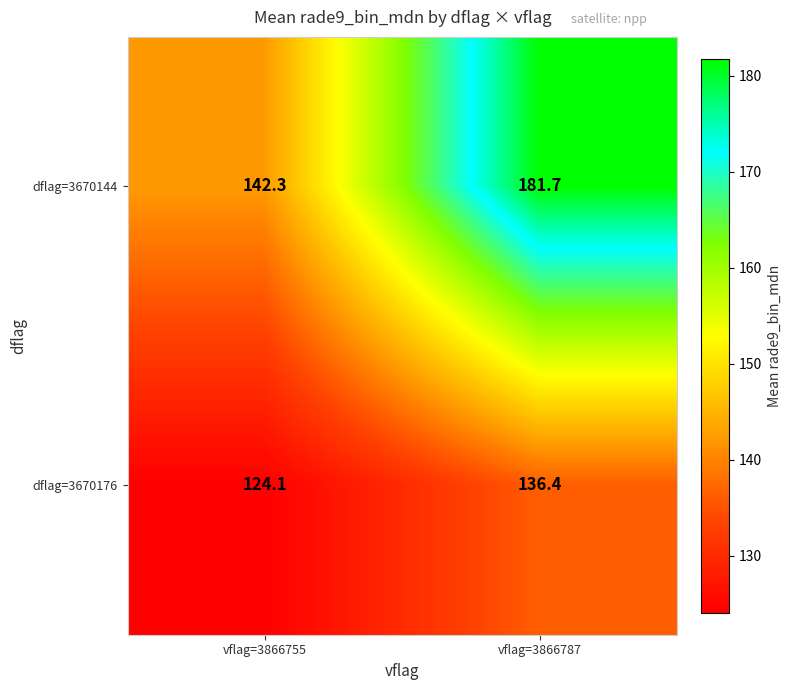

Reading right to left, what are all the values shown in this chart?

dflag=3670144: vflag=3866787=181.7	vflag=3866755=142.3
dflag=3670176: vflag=3866787=136.4	vflag=3866755=124.1